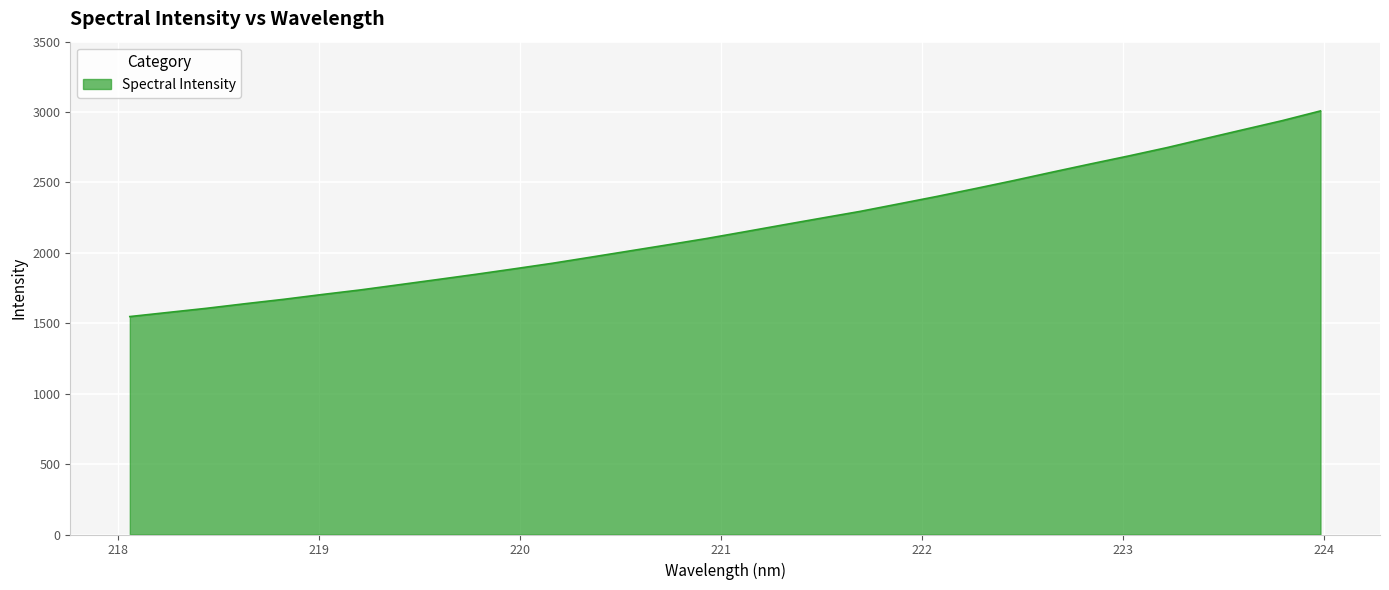

How many series are shown in this chart?

1